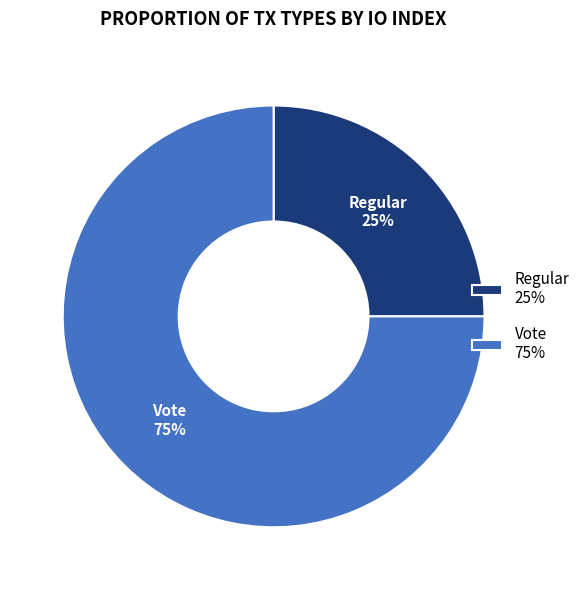

To the nearest percent, what portion does Regular represent?

25%